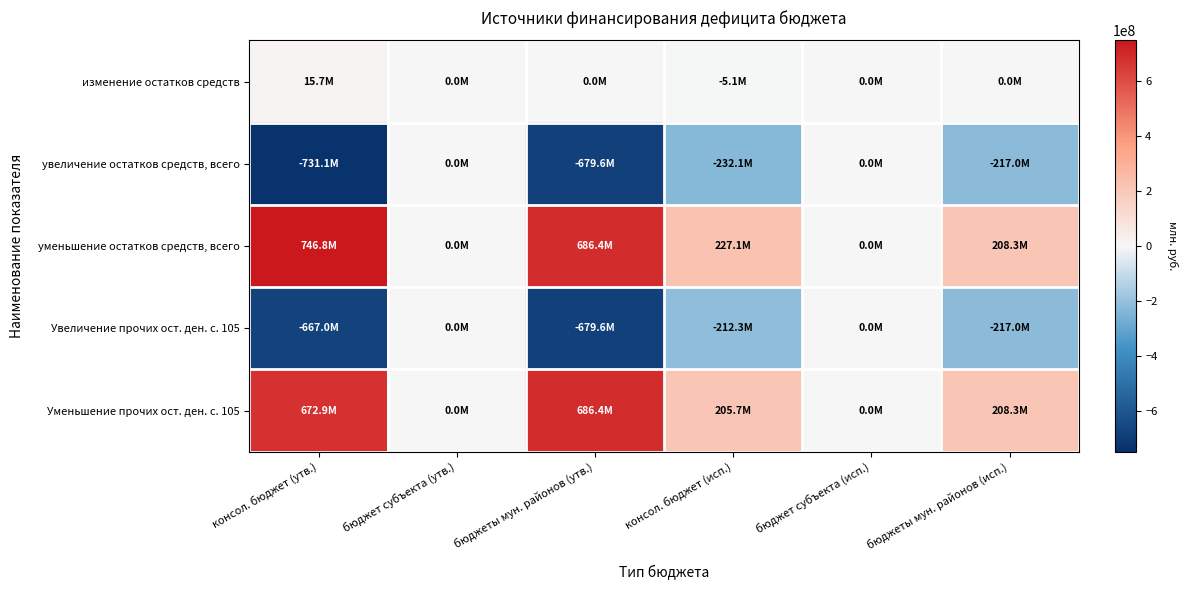

Which series has the widest spread of values?

уменьшение остатков средств, всего